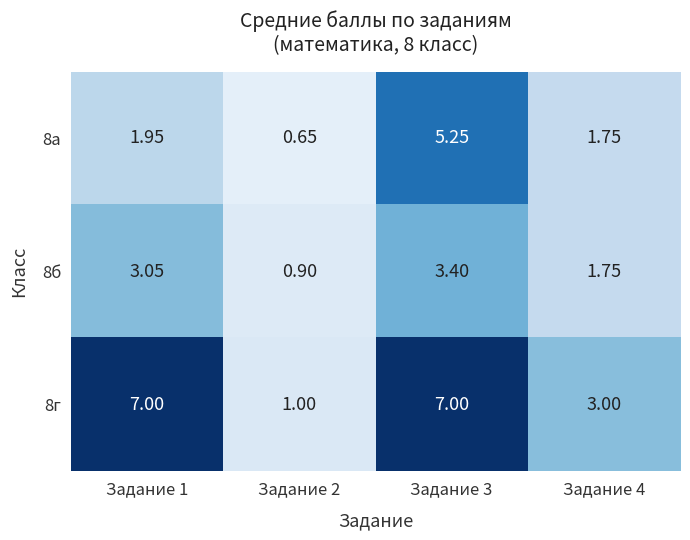

Reading left to right, list all the values displayed in this chart.

8а: Задание 1=1.9	Задание 2=0.7	Задание 3=5.2	Задание 4=1.8
8б: Задание 1=3.0	Задание 2=0.9	Задание 3=3.4	Задание 4=1.8
8г: Задание 1=7.0	Задание 2=1.0	Задание 3=7.0	Задание 4=3.0